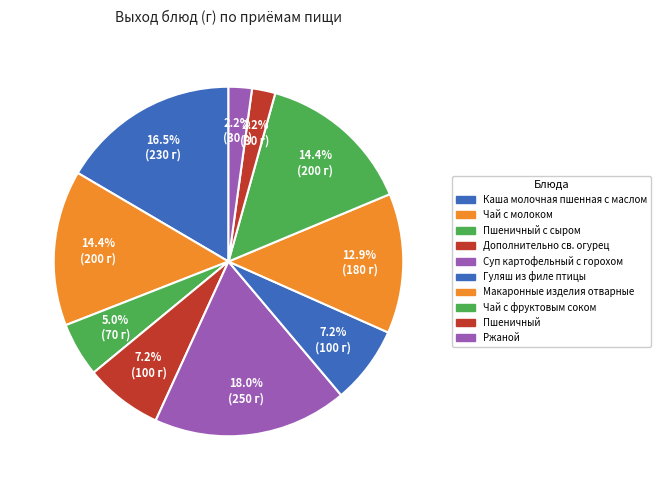

Count the number of slices in the pie.

10